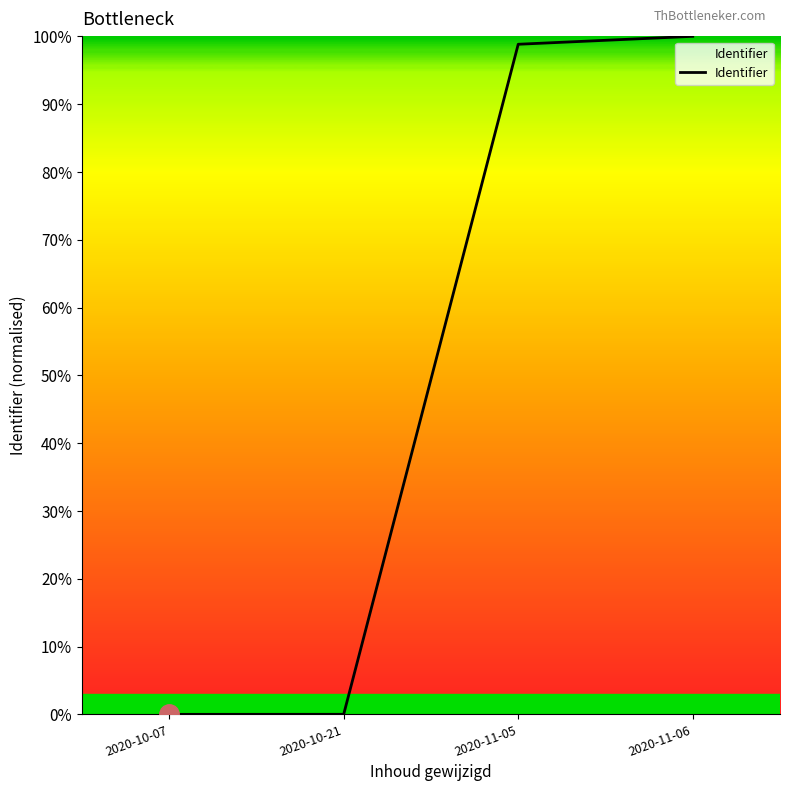

Rank the categories by value from highest to lowest.

2020-11-06, 2020-11-05, 2020-10-21, 2020-10-07